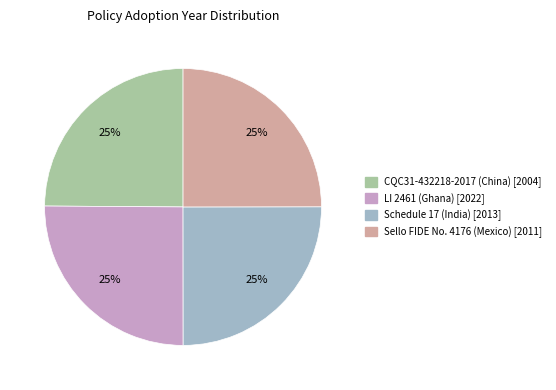

What percentage is the CQC31-432218-2017 (China) slice, to the nearest percent?

25%